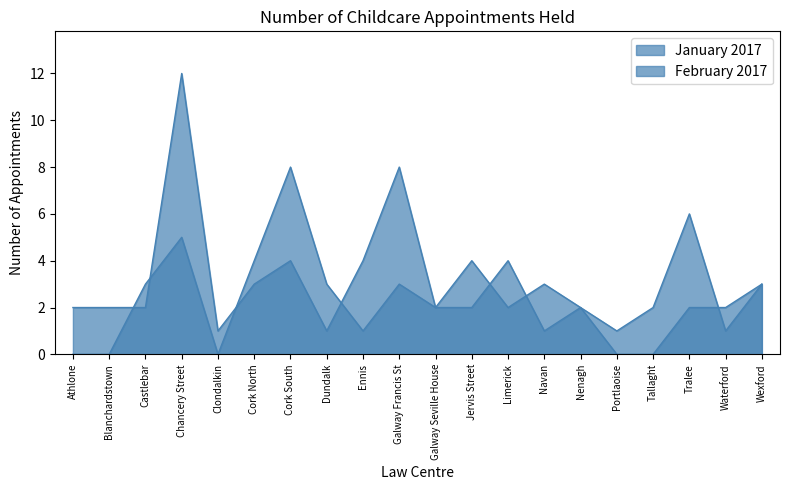

True or false: January 2017 has more than 2 points higher than both neighbors.

True